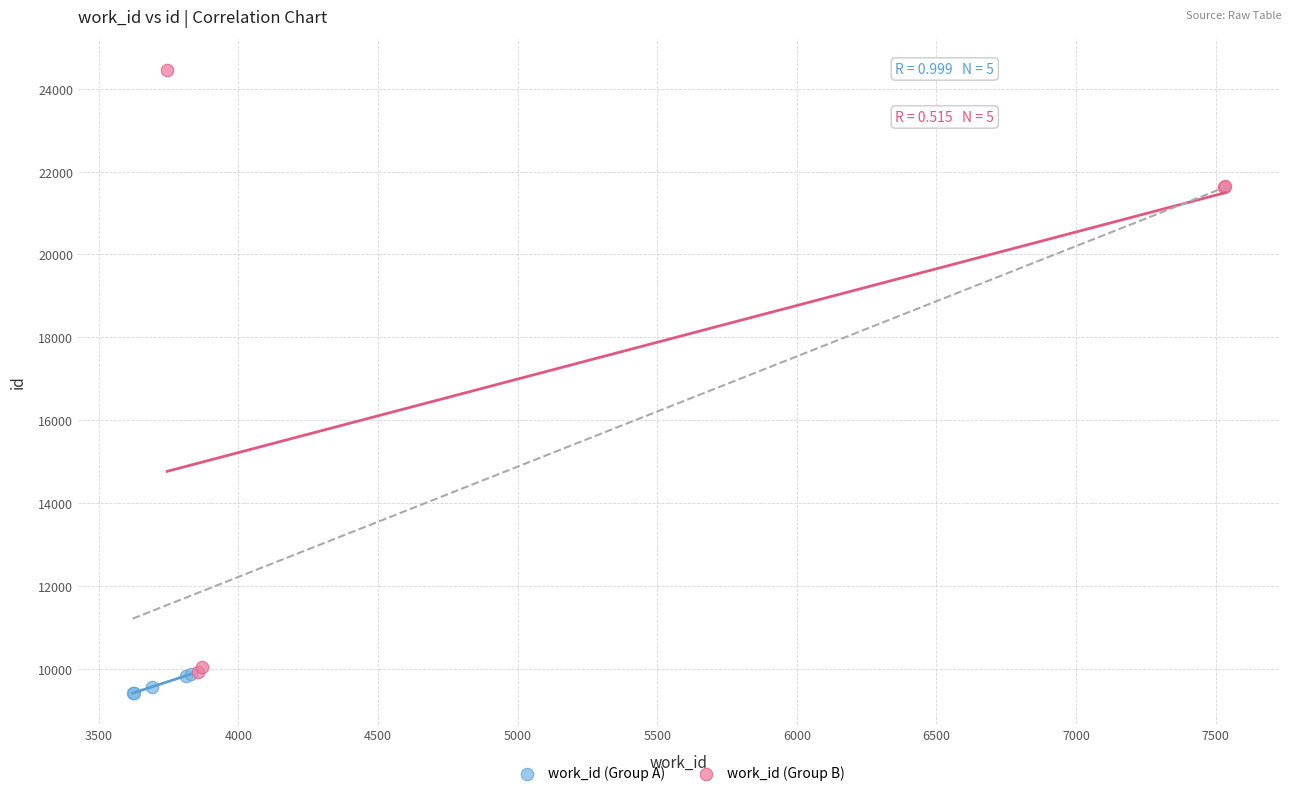

Which series contains the highest Y value?

work_id (Group B)